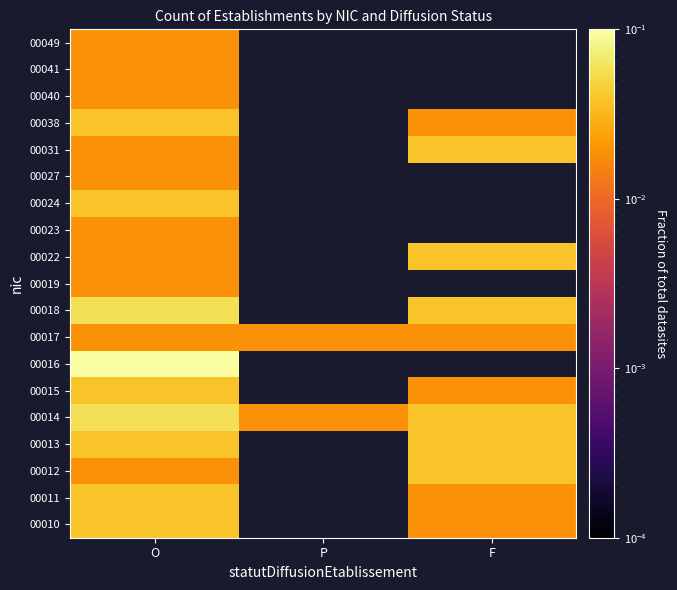

At how many categories does at least one series exceed 0?

3